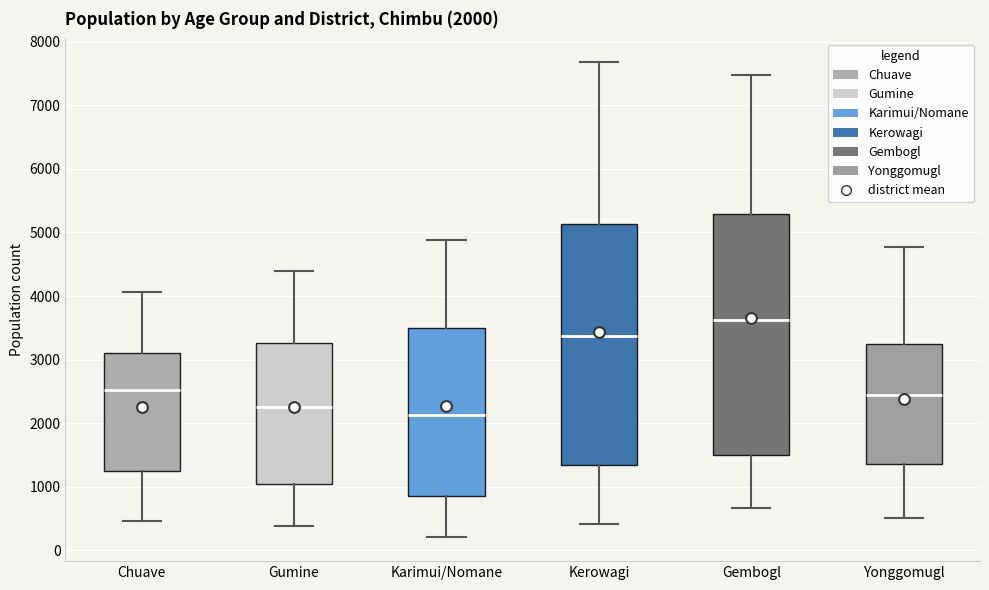

Which box's median line is the highest?

Gembogl